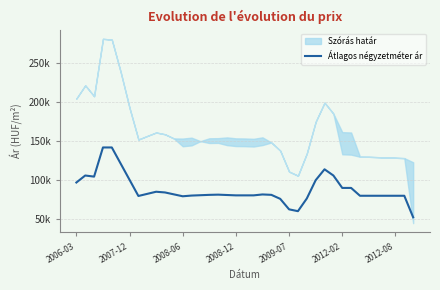

True or false: the data shows 80513 at 20.

True